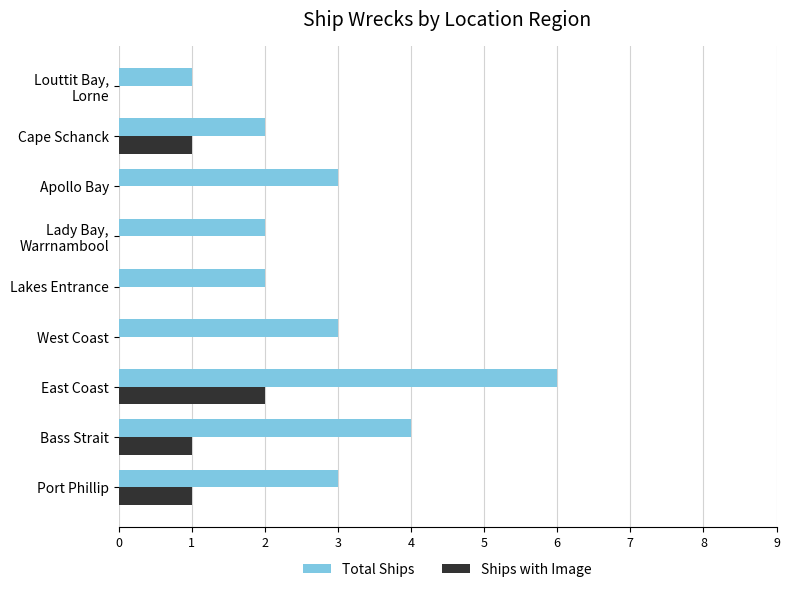

The value of Total Ships at Lakes Entrance is 3. True or false?

False